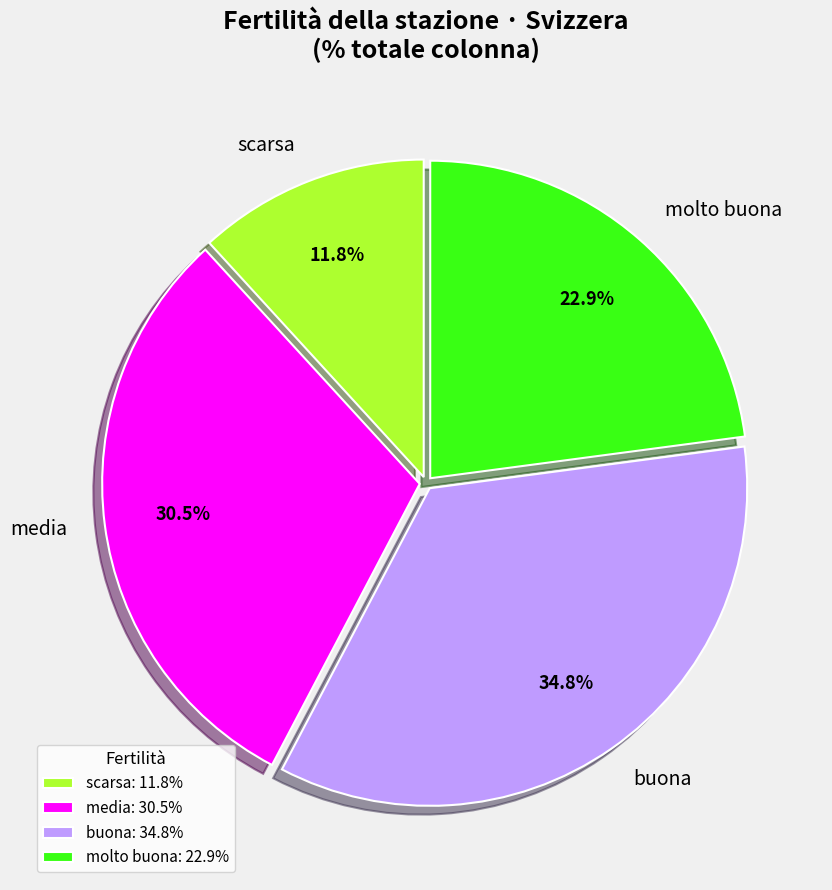

Do media and buona together represent more than half of the pie?

Yes